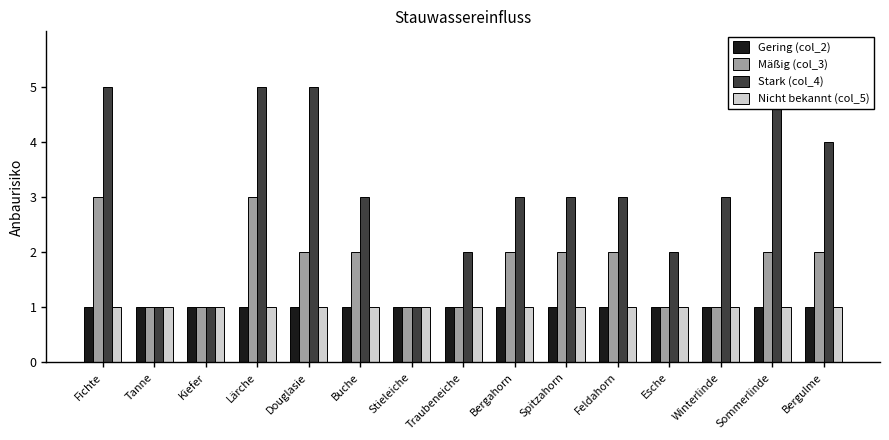

Reading left to right, list all the values displayed in this chart.

Gering (col_2): 1	1	1	1	1	1	1	1	1	1	1	1	1	1	1
Mäßig (col_3): 3	1	1	3	2	2	1	1	2	2	2	1	1	2	2
Stark (col_4): 5	1	1	5	5	3	1	2	3	3	3	2	3	5	4
Nicht bekannt (col_5): 1	1	1	1	1	1	1	1	1	1	1	1	1	1	1